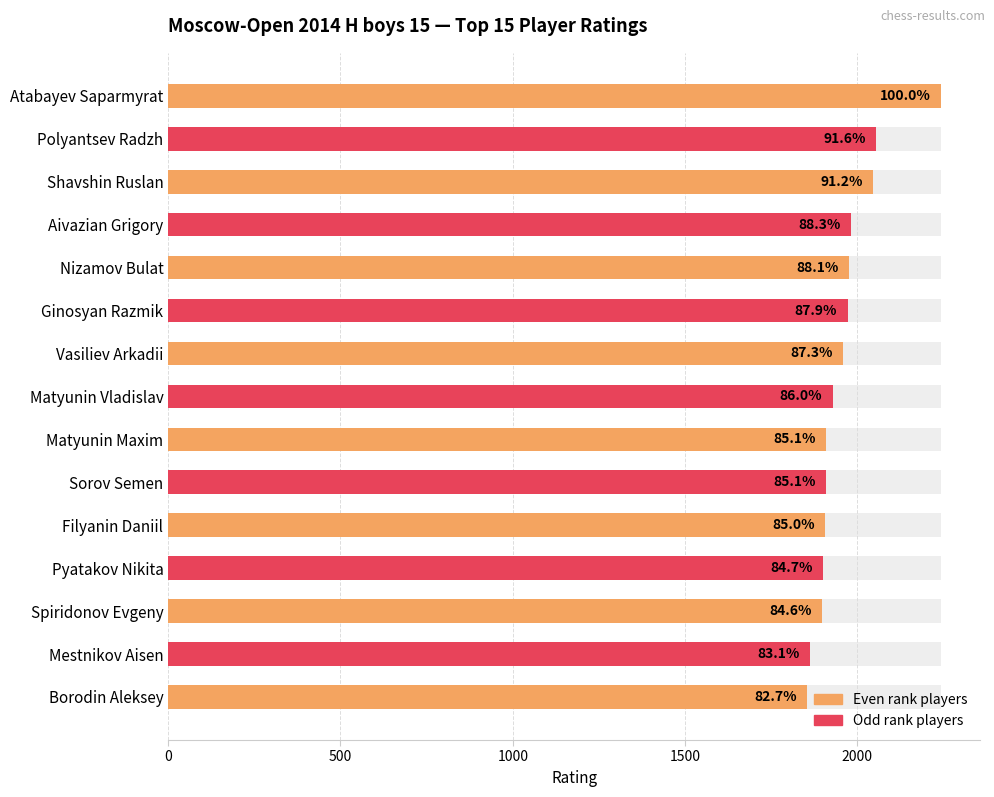

Count the number of values greater than 1929.

7